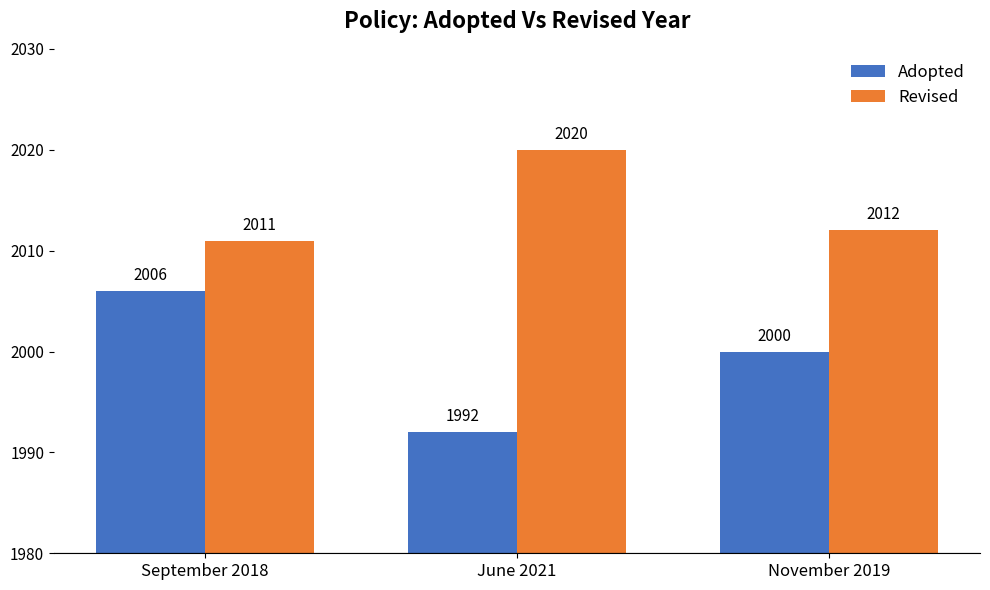

What is the difference between the Revised values at September 2018 and June 2021?

9